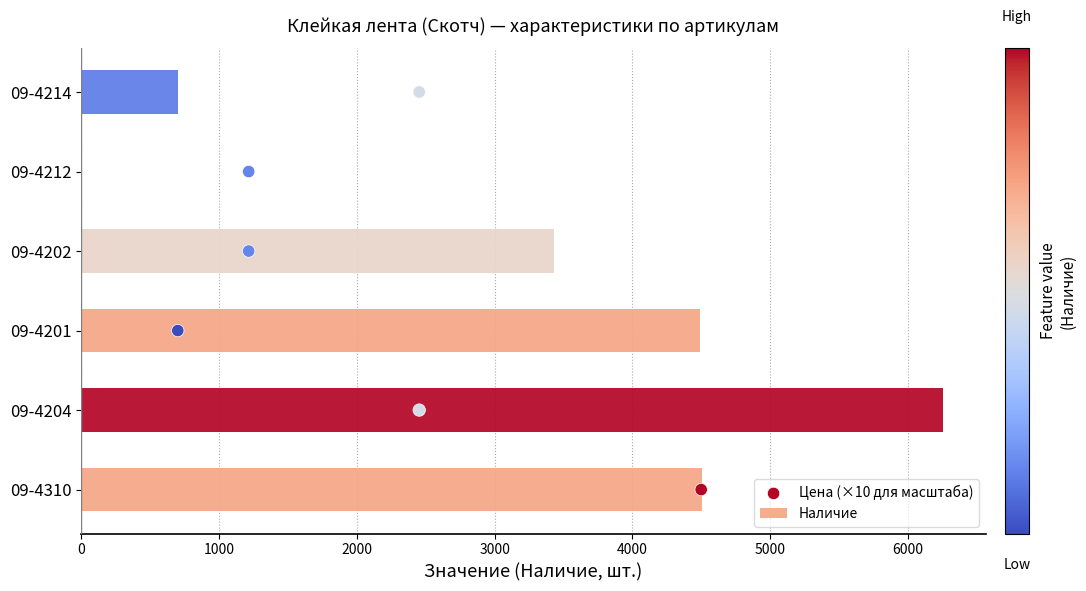

True or false: Наличие has a value of 4505 at 09-4310.

True